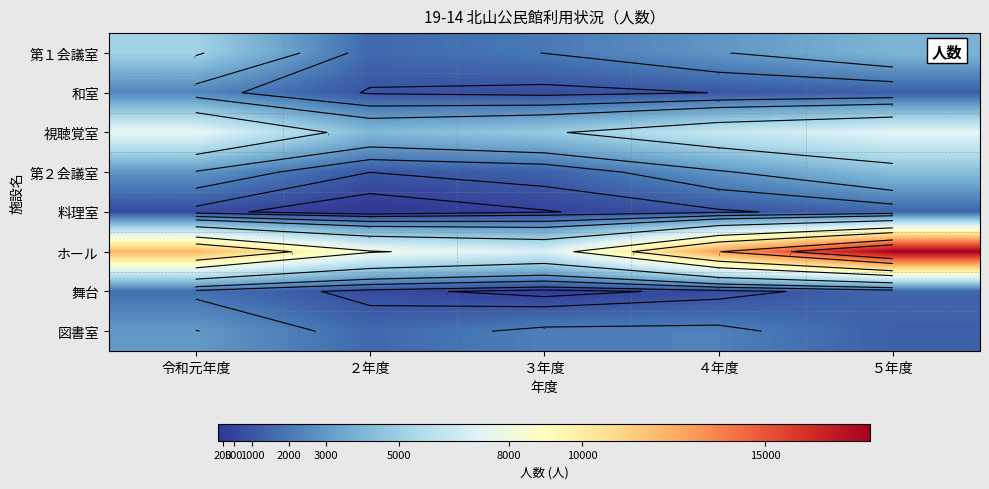

At how many categories does at least one series exceed 6141?

5